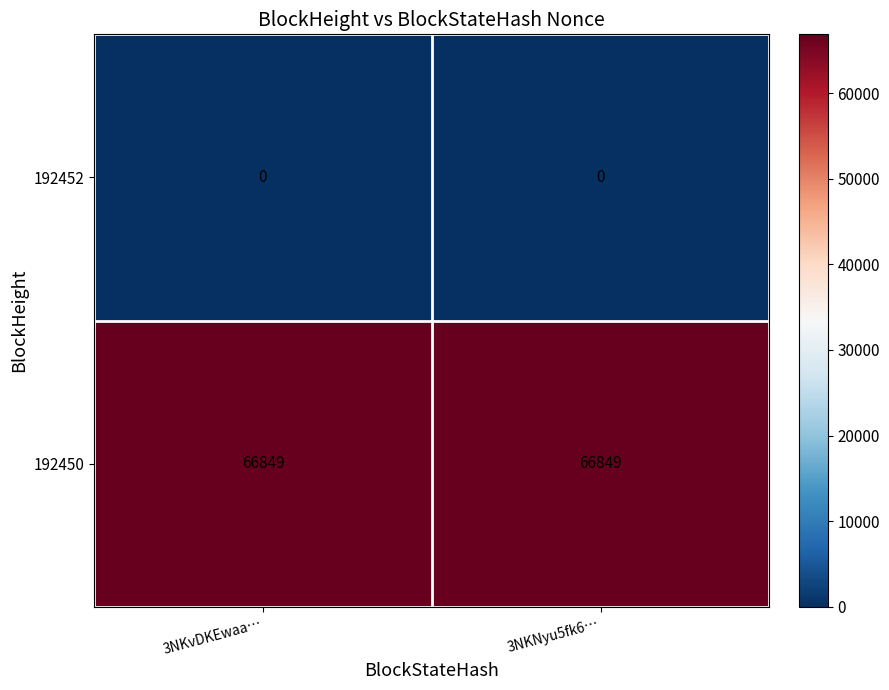

What is the sum of all 192450 values?

133698